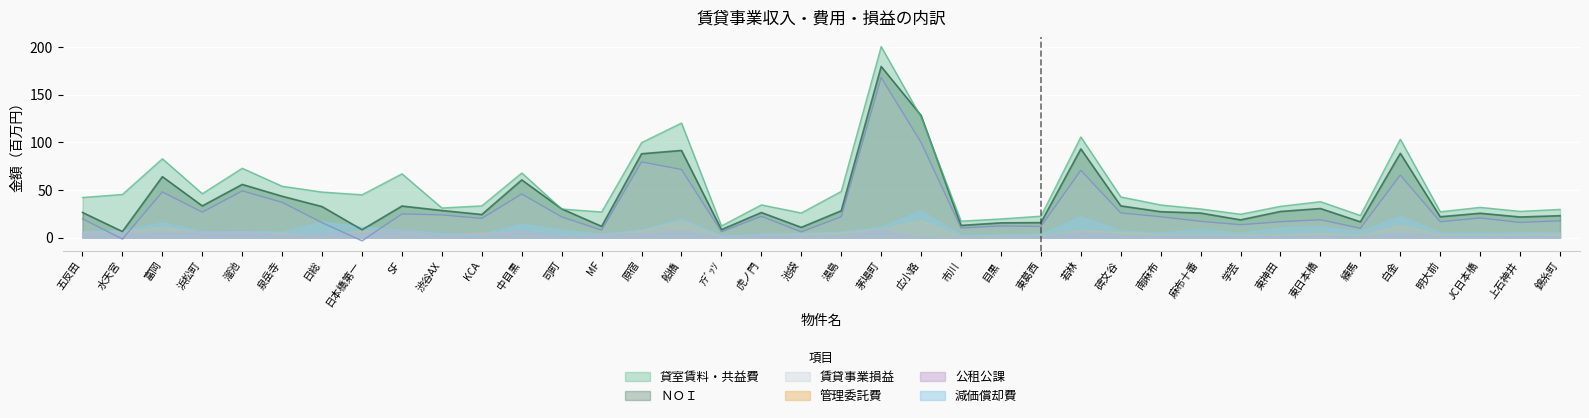

Which series has the largest total across all categories?

貸室賃料・共益費